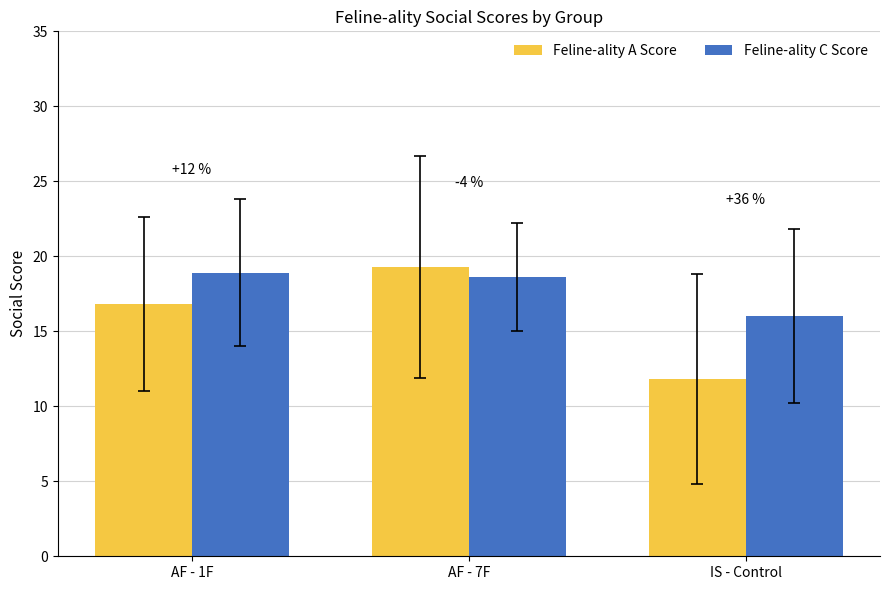

What are all the series names shown in the legend?

Feline-ality A Score, Feline-ality C Score